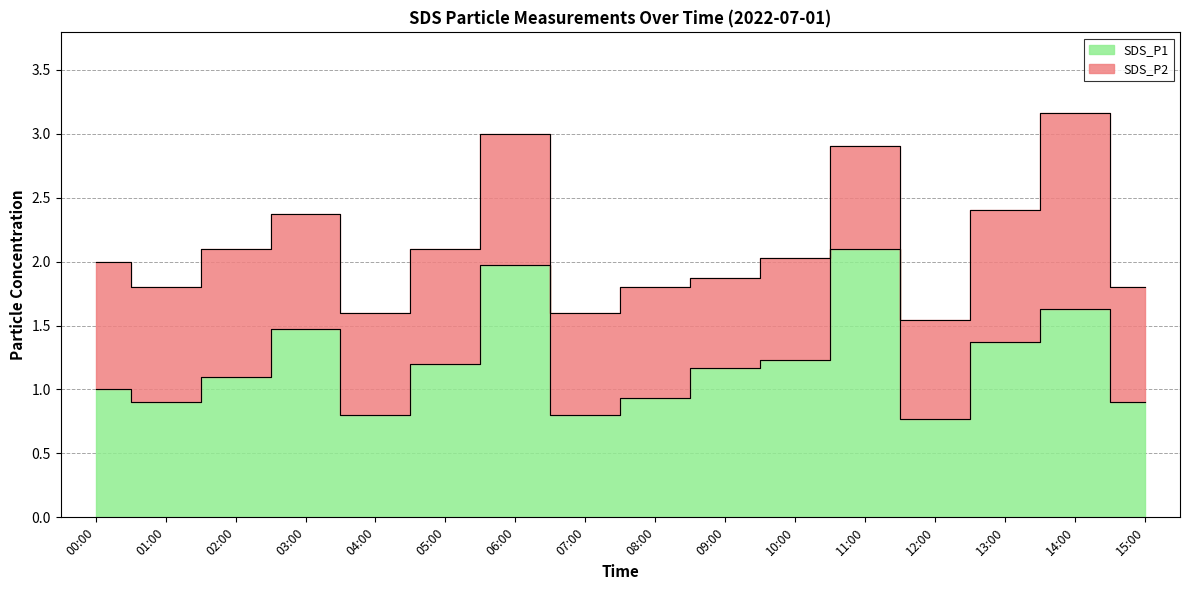

Count the number of values greater than 1.

9